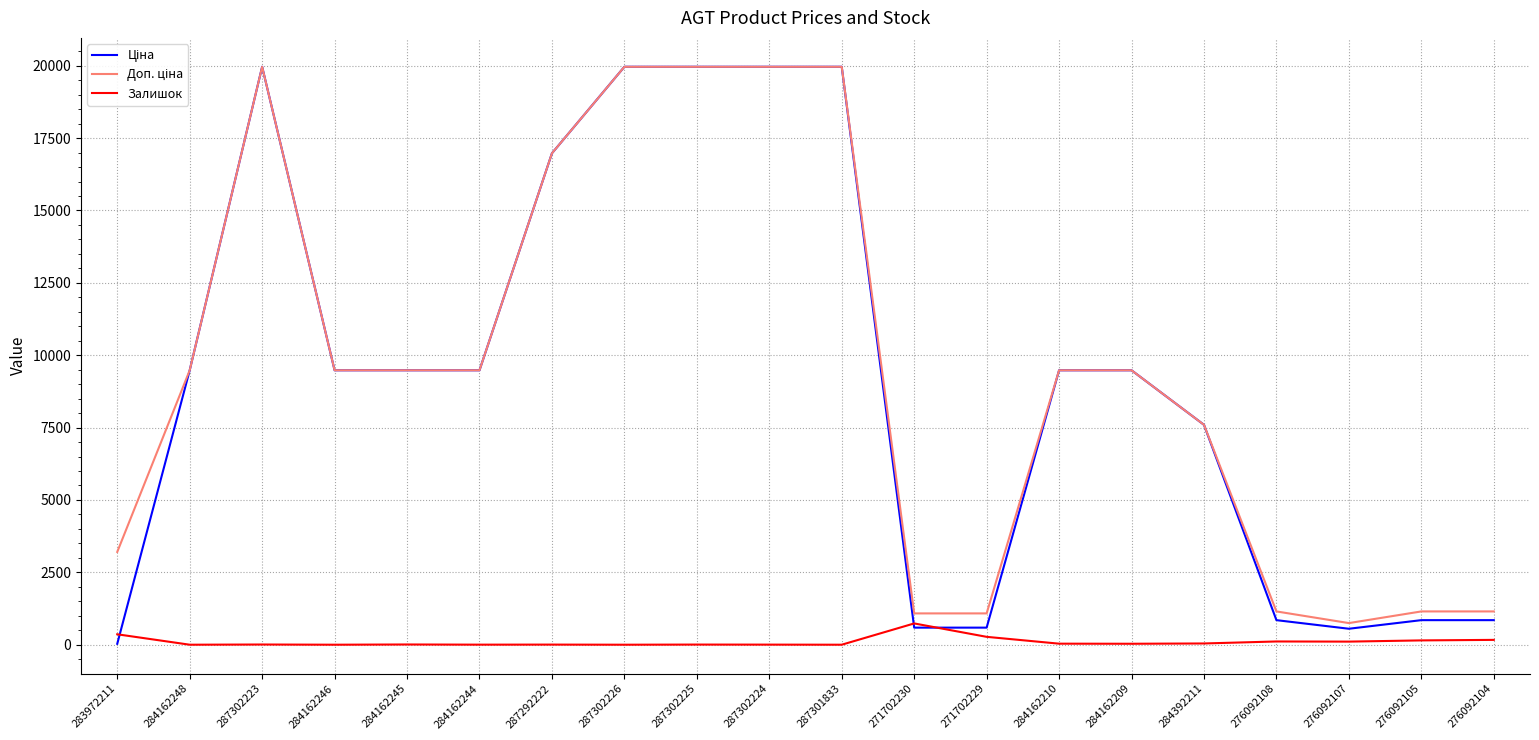

Is it true that Залишок equals 7.0 at 287302223?

True